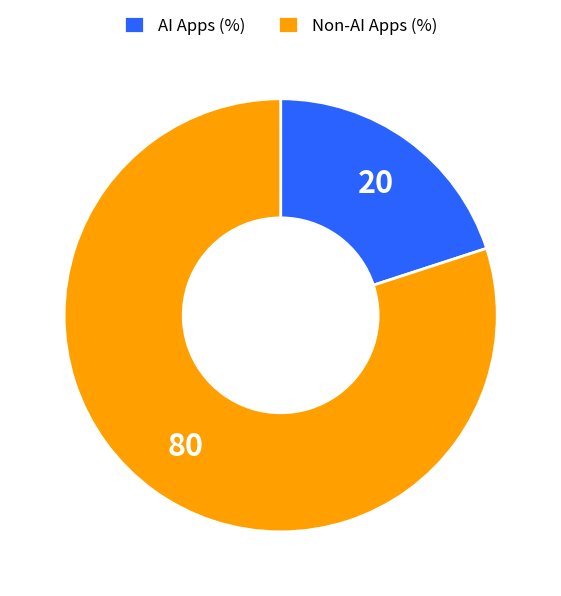

The Non-AI Apps (%) slice represents 73% of the pie. True or false?

False